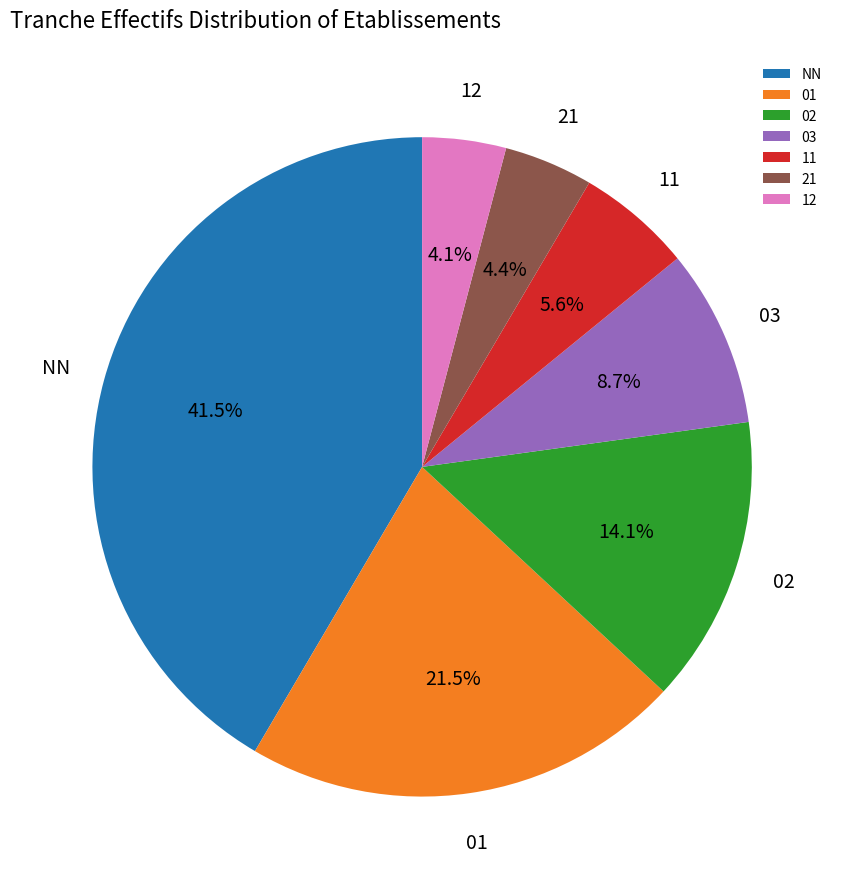

To the nearest percent, what is the average slice percentage?

14%